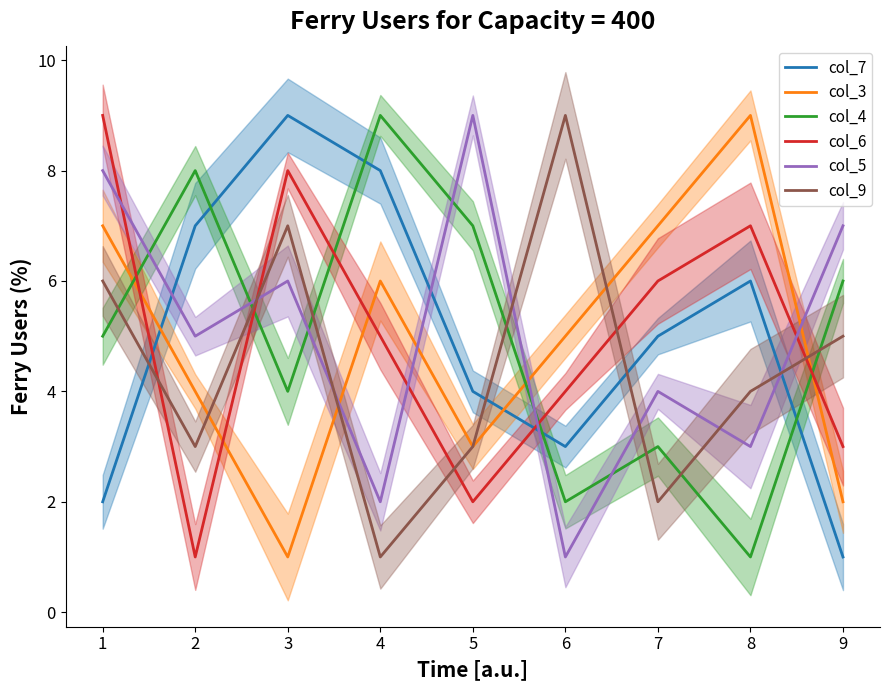

True or false: col_7 and col_6 intersect in this chart.

True